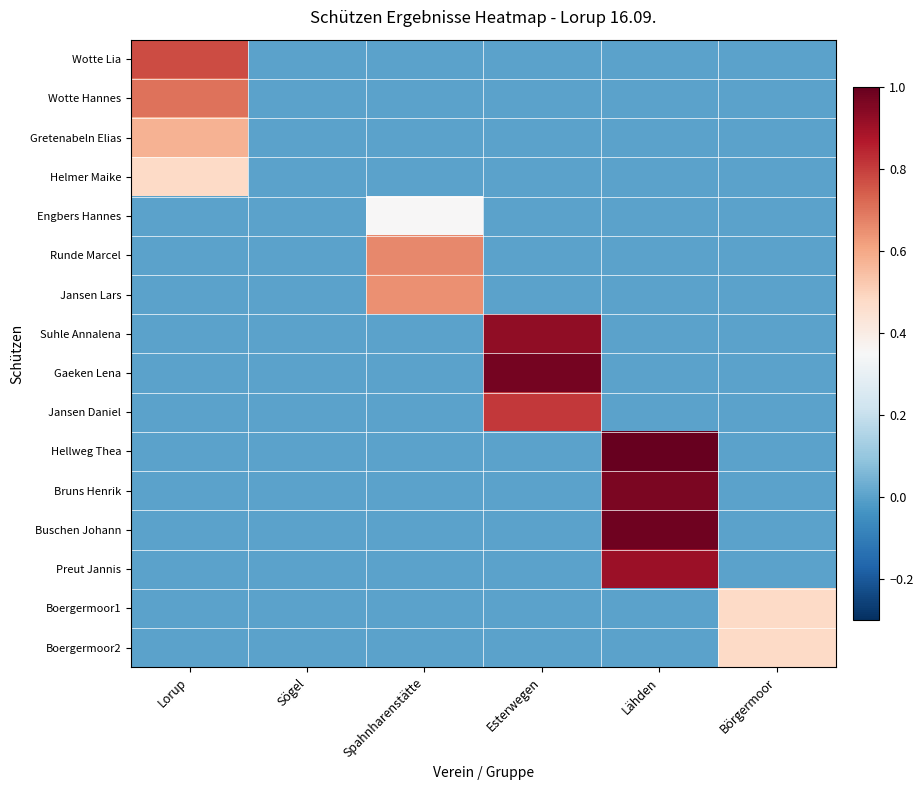

Reading right to left, transcribe all the data shown in this chart.

Wotte Lia: Börgermoor=0.0	Lähden=0.0	Esterwegen=0.0	Spahnharenstätte=0.0	Sögel=0.0	Lorup=0.8
Wotte Hannes: Börgermoor=0.0	Lähden=0.0	Esterwegen=0.0	Spahnharenstätte=0.0	Sögel=0.0	Lorup=0.7
Gretenabeln Elias: Börgermoor=0.0	Lähden=0.0	Esterwegen=0.0	Spahnharenstätte=0.0	Sögel=0.0	Lorup=0.6
Helmer Maike: Börgermoor=0.0	Lähden=0.0	Esterwegen=0.0	Spahnharenstätte=0.0	Sögel=0.0	Lorup=0.5
Engbers Hannes: Börgermoor=0.0	Lähden=0.0	Esterwegen=0.0	Spahnharenstätte=0.4	Sögel=0.0	Lorup=0.0
Runde Marcel: Börgermoor=0.0	Lähden=0.0	Esterwegen=0.0	Spahnharenstätte=0.7	Sögel=0.0	Lorup=0.0
Jansen Lars: Börgermoor=0.0	Lähden=0.0	Esterwegen=0.0	Spahnharenstätte=0.6	Sögel=0.0	Lorup=0.0
Suhle Annalena: Börgermoor=0.0	Lähden=0.0	Esterwegen=0.9	Spahnharenstätte=0.0	Sögel=0.0	Lorup=0.0
Gaeken Lena: Börgermoor=0.0	Lähden=0.0	Esterwegen=1.0	Spahnharenstätte=0.0	Sögel=0.0	Lorup=0.0
Jansen Daniel: Börgermoor=0.0	Lähden=0.0	Esterwegen=0.8	Spahnharenstätte=0.0	Sögel=0.0	Lorup=0.0
Hellweg Thea: Börgermoor=0.0	Lähden=1.0	Esterwegen=0.0	Spahnharenstätte=0.0	Sögel=0.0	Lorup=0.0
Bruns Henrik: Börgermoor=0.0	Lähden=1.0	Esterwegen=0.0	Spahnharenstätte=0.0	Sögel=0.0	Lorup=0.0
Buschen Johann: Börgermoor=0.0	Lähden=1.0	Esterwegen=0.0	Spahnharenstätte=0.0	Sögel=0.0	Lorup=0.0
Preut Jannis: Börgermoor=0.0	Lähden=0.9	Esterwegen=0.0	Spahnharenstätte=0.0	Sögel=0.0	Lorup=0.0
Boergermoor1: Börgermoor=0.5	Lähden=0.0	Esterwegen=0.0	Spahnharenstätte=0.0	Sögel=0.0	Lorup=0.0
Boergermoor2: Börgermoor=0.5	Lähden=0.0	Esterwegen=0.0	Spahnharenstätte=0.0	Sögel=0.0	Lorup=0.0